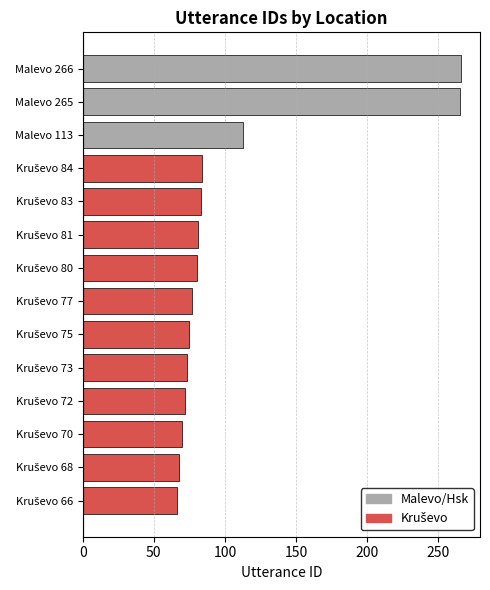

The value at Malevo 113 is 76. True or false?

False